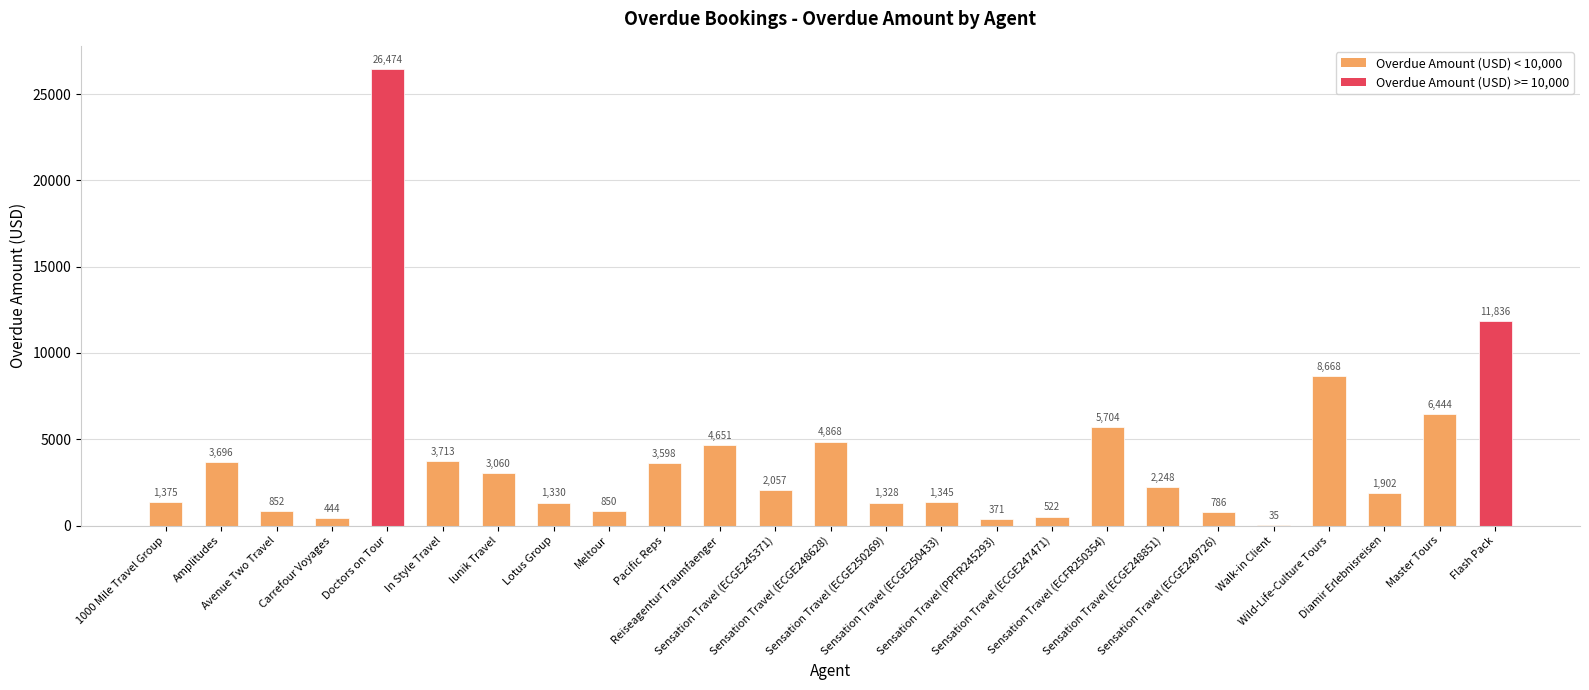

What is the maximum value shown in the chart?

26474